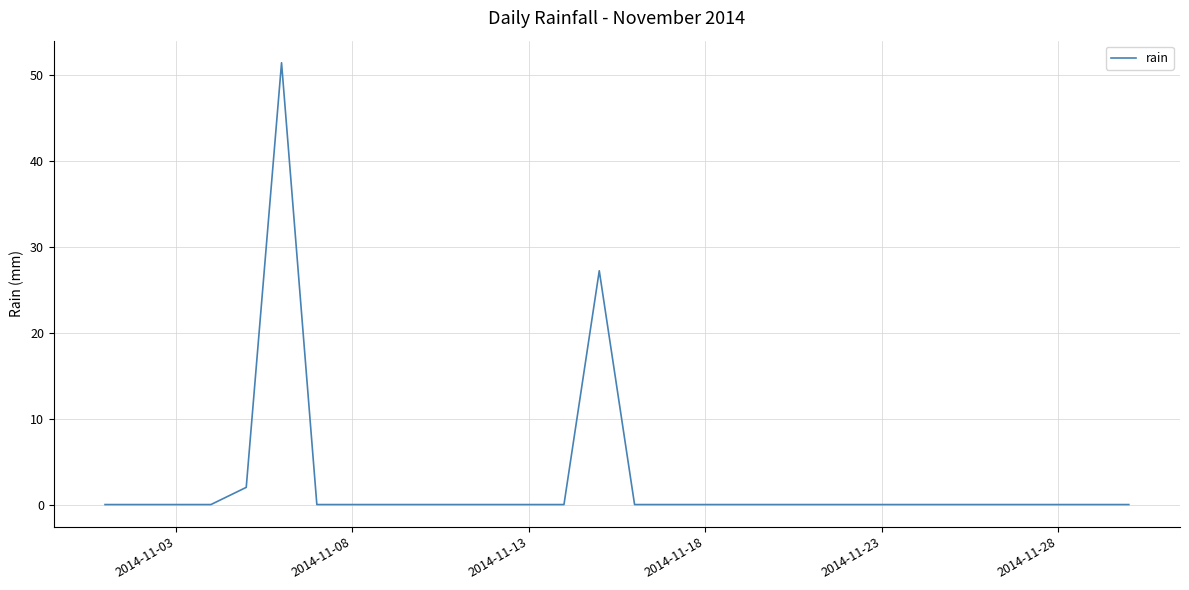

True or false: the data has more than 1 interior local peaks.

True